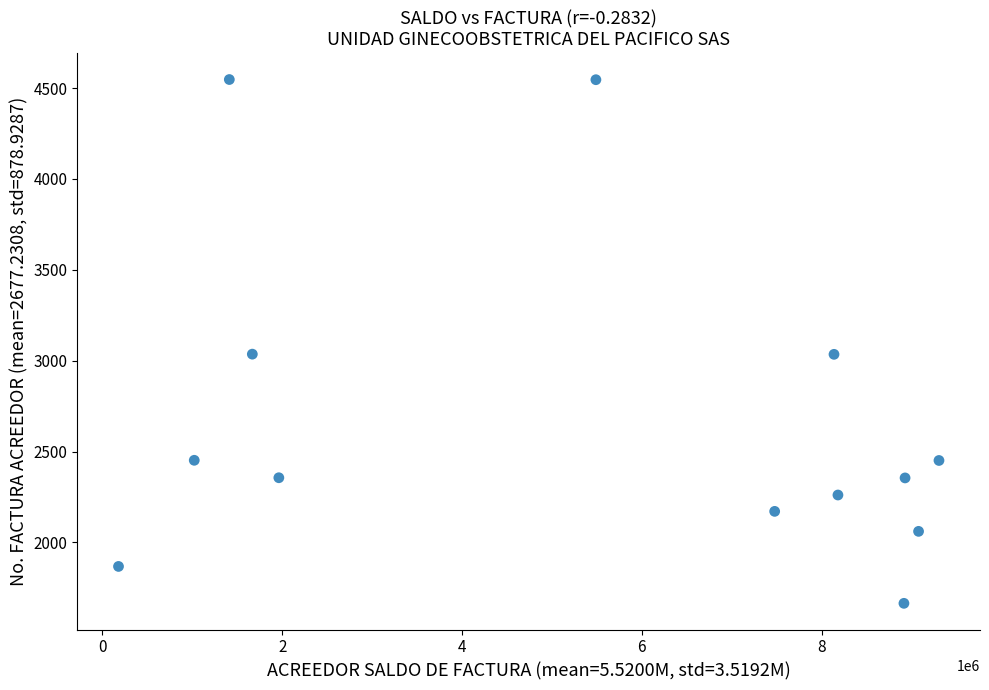

What is the range of Y values (max minus min)?

2882